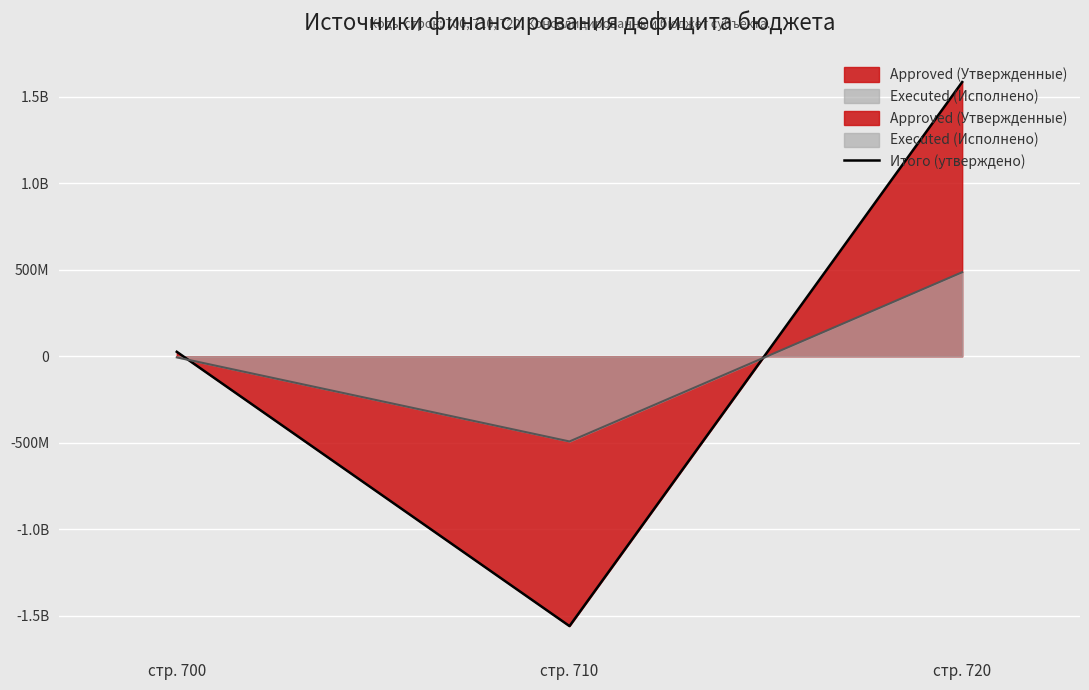

Rank the series by their average value, from lowest to highest.

Executed (Исполнено), Approved (Утвержденные)